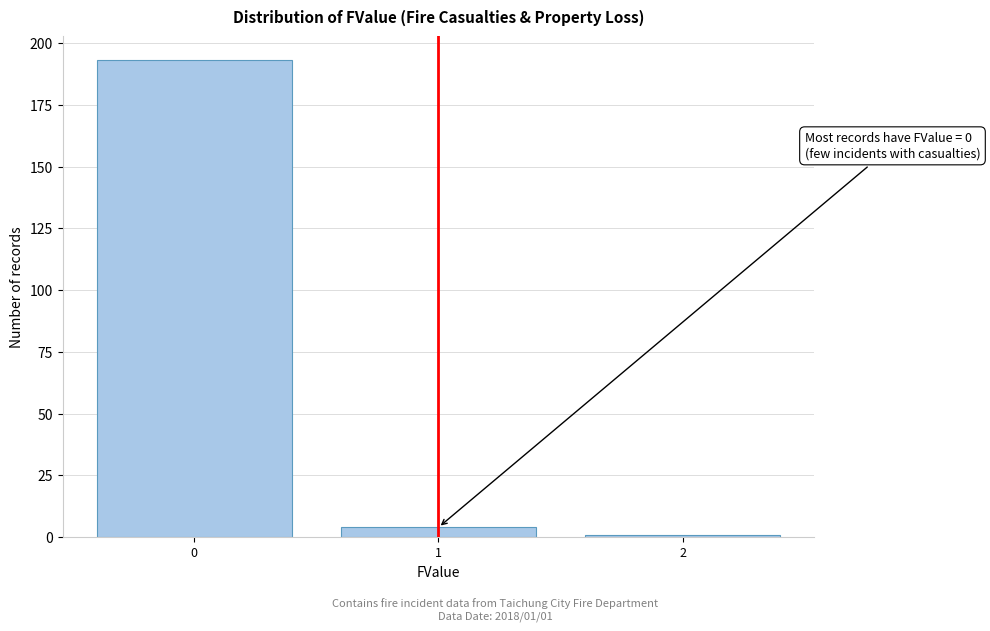

Reading left to right, transcribe all the data shown in this chart.

0=193	1=4	2=1